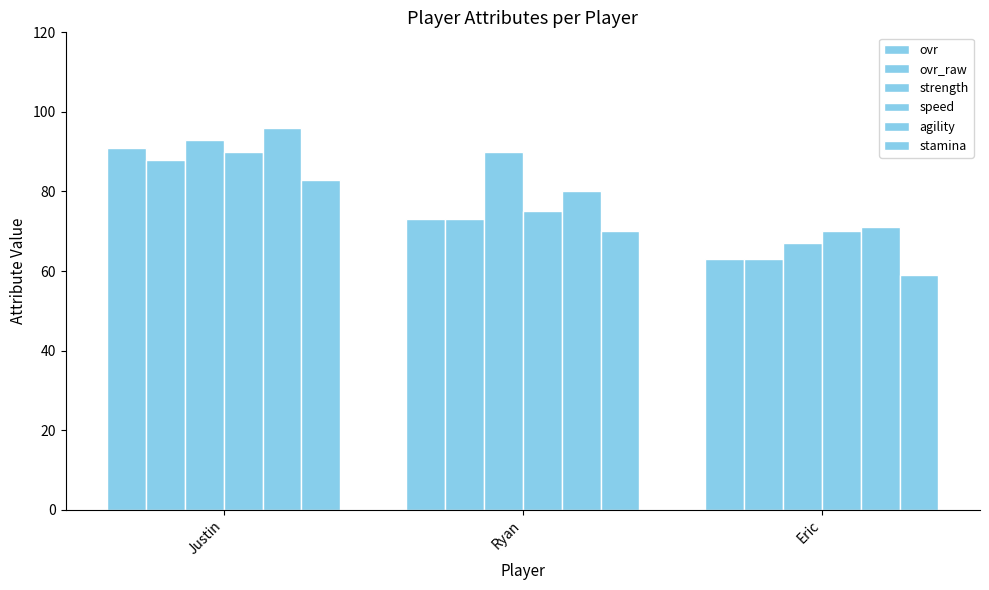

What is the label of the 2nd bar from the left?

Ryan